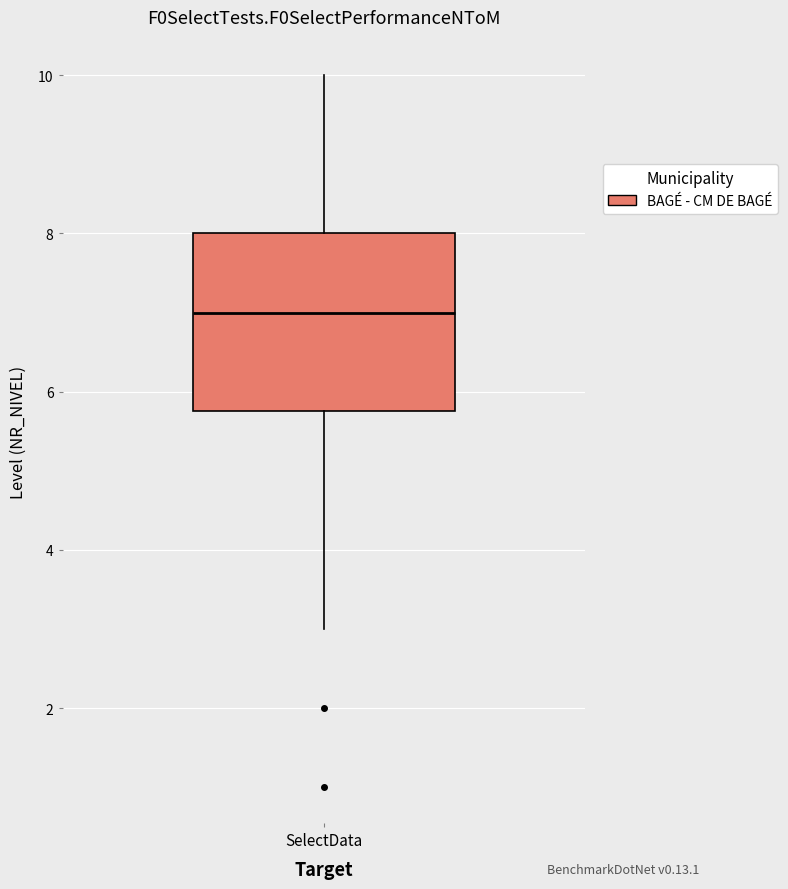

Where does the lower whisker of the box for SelectData end on the y-axis? The values are not printed on the chart, so give them approximately, as read against the axis.

3.0